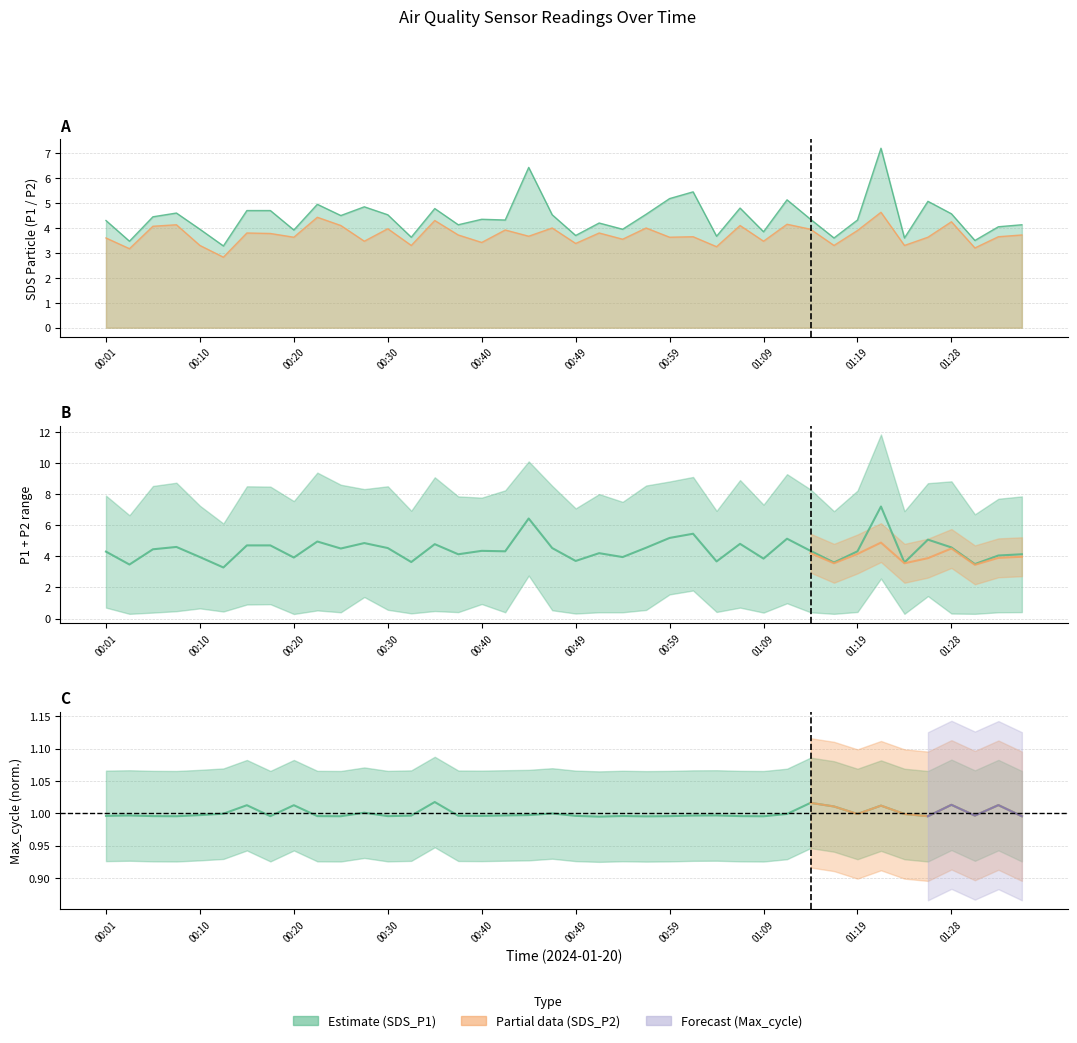

True or false: SDS_P2 and SDS_P1 intersect in this chart.

False